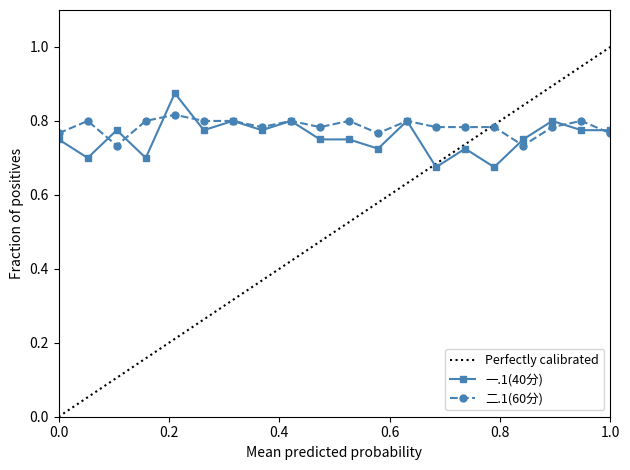

In 一.1(40分), how many points are higher than both neighbors (excluding endpoints)?

7